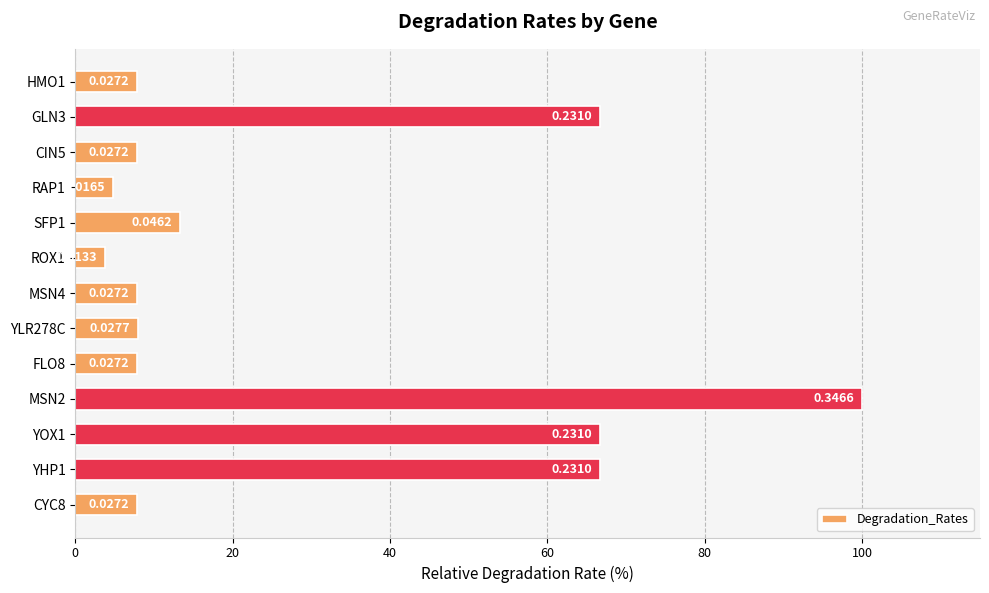

What is the greatest value displayed?

100.0